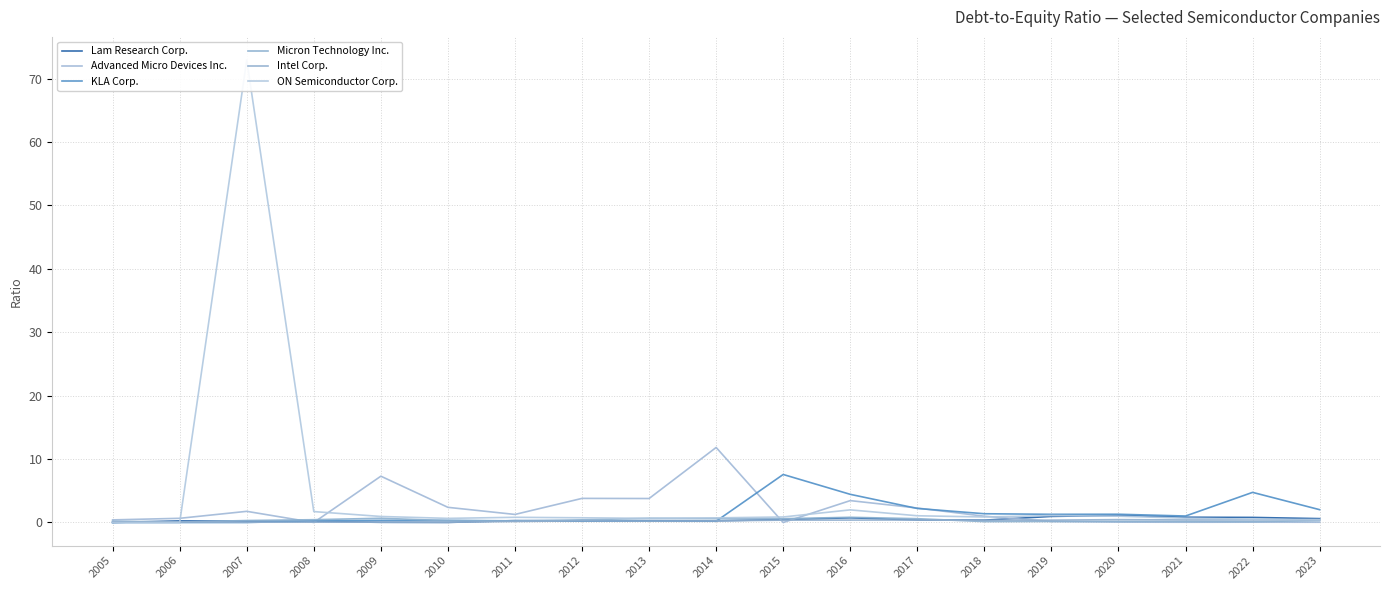

True or false: Intel Corp. has a value of 0.3 at 2018.

True